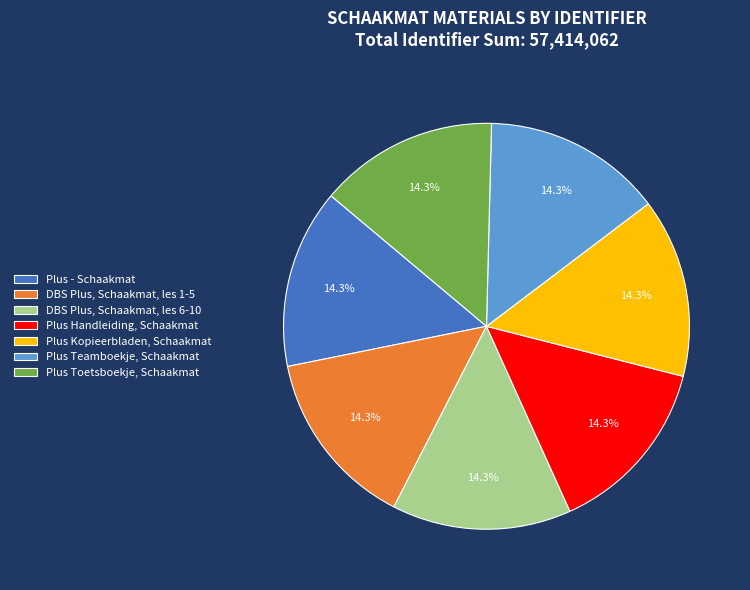

How much of the chart is everything except Plus Handleiding, Schaakmat?

85.7%